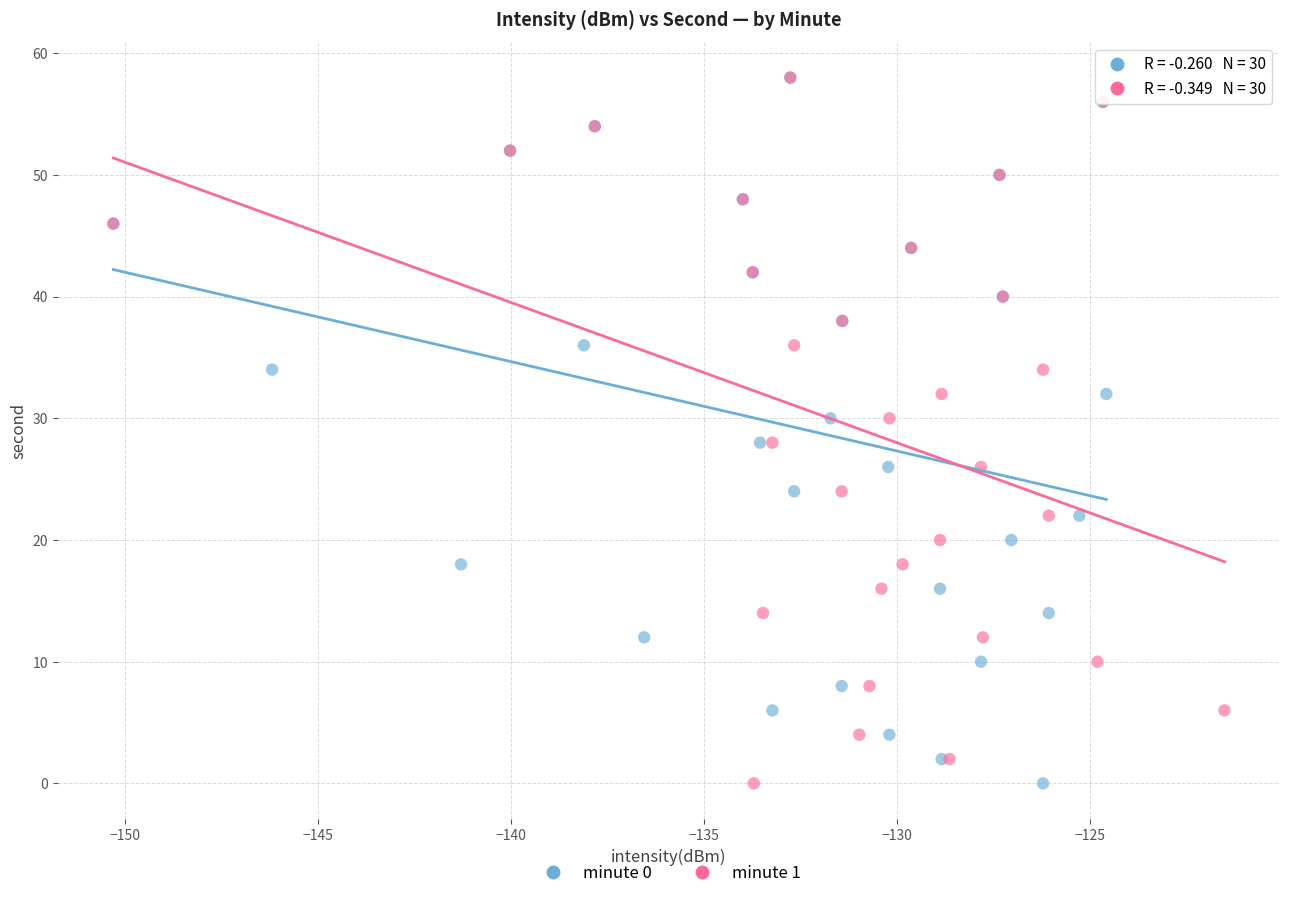

What are all the series names shown in the legend?

minute 0, minute 1